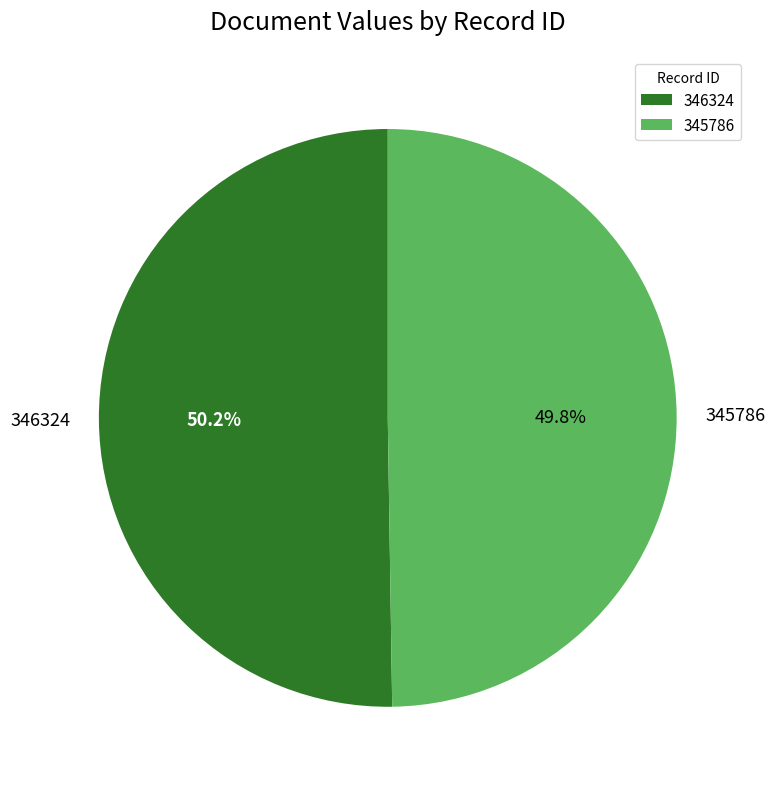

Approximately how many times larger is the value at 345786 compared to 346324?

1.0